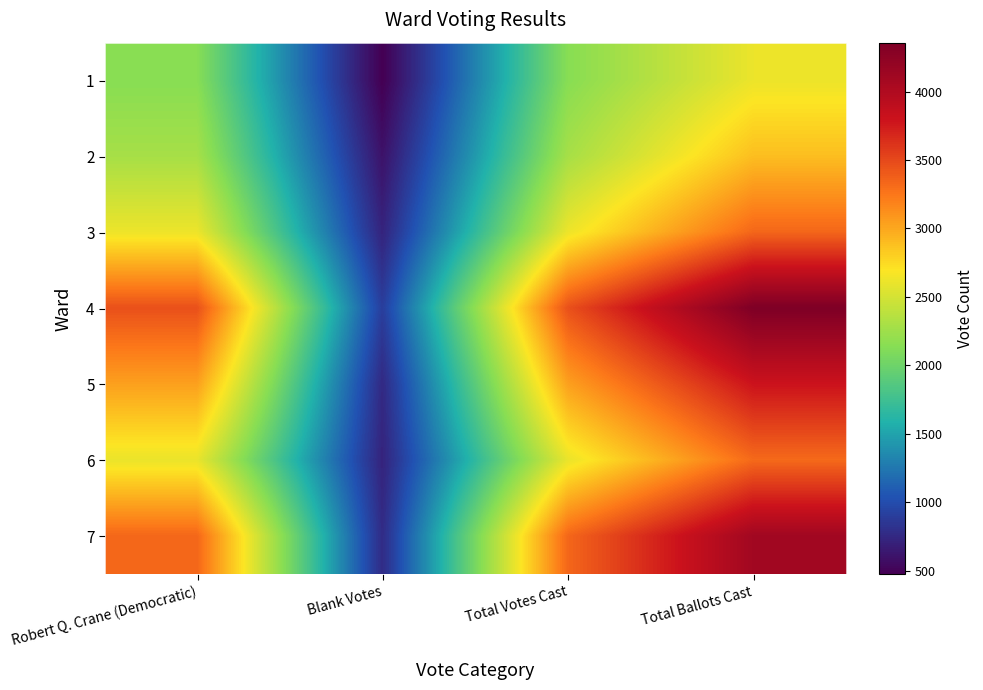

The 6 series shows 3322 at Total Ballots Cast. True or false?

True